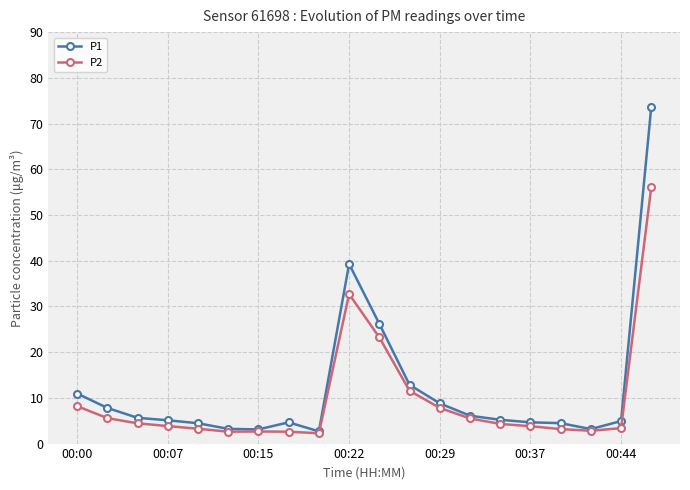

Which series has the widest spread of values?

P1